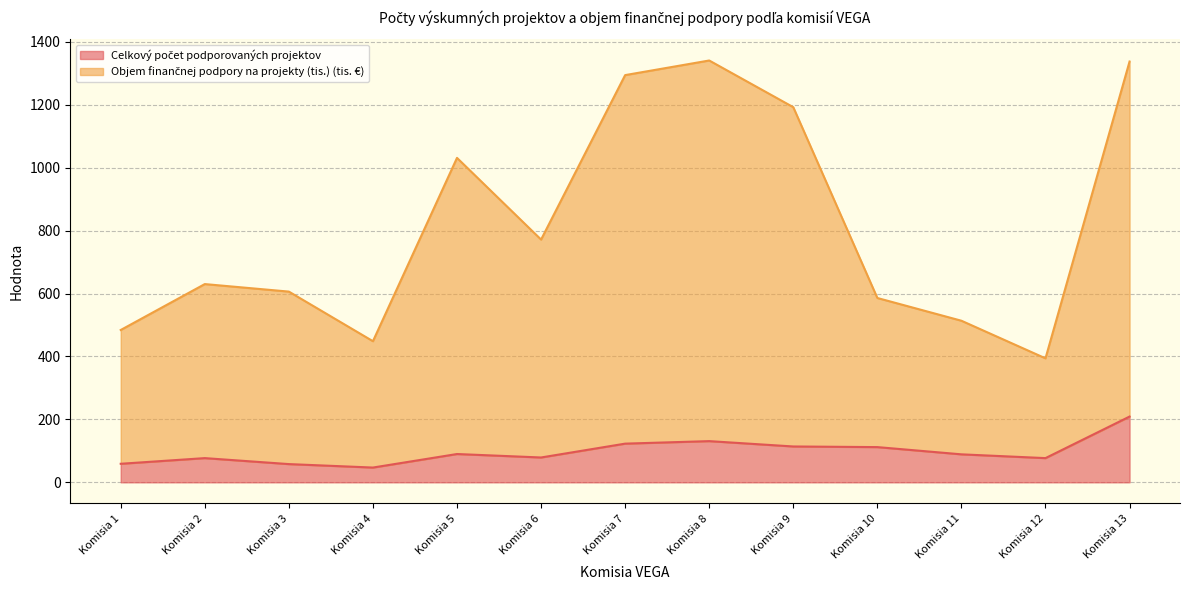

At how many categories does at least one series exceed 1039?

4